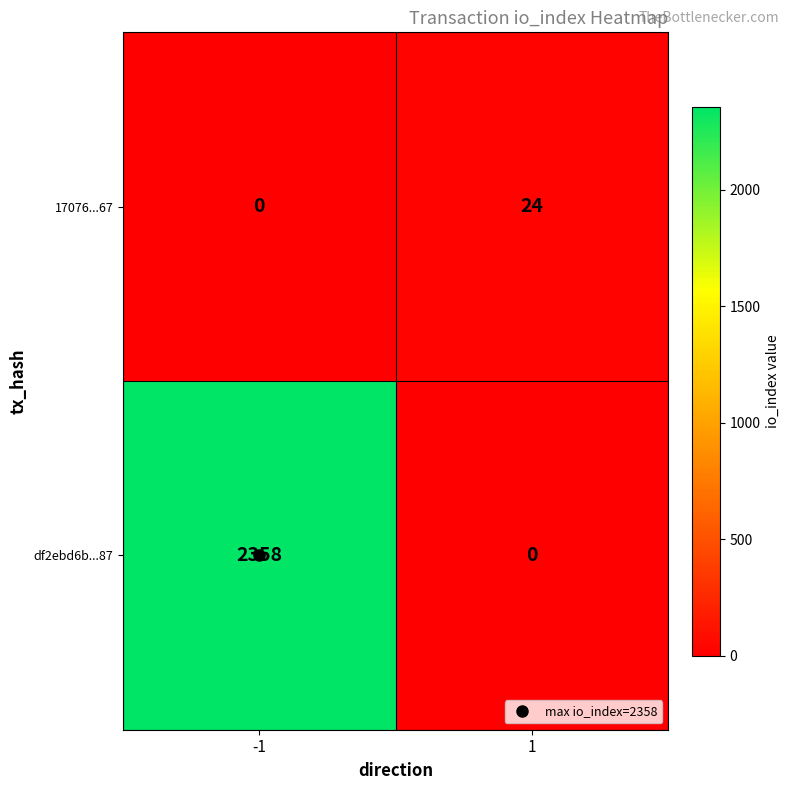

Which series has the largest total across all categories?

df2ebd6b...87